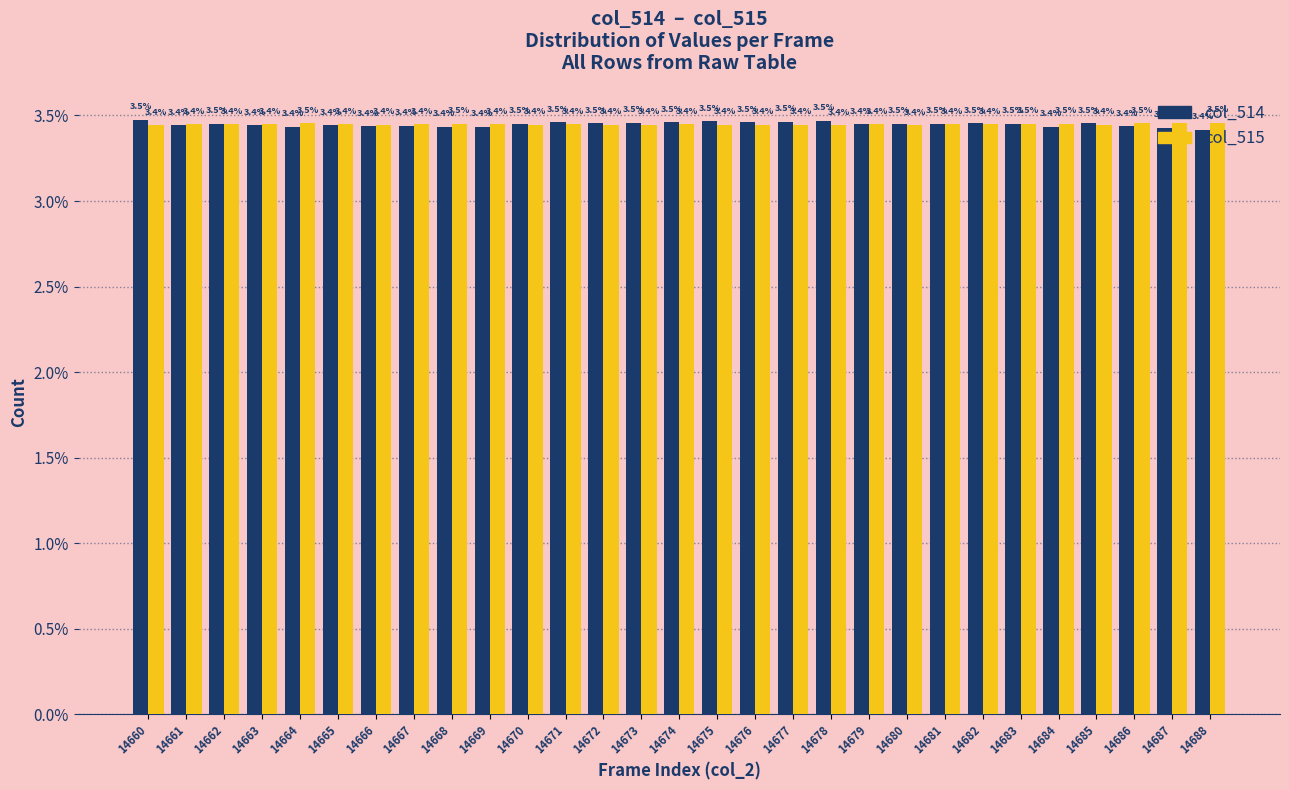

At which label is col_515 closest to 3?

14660